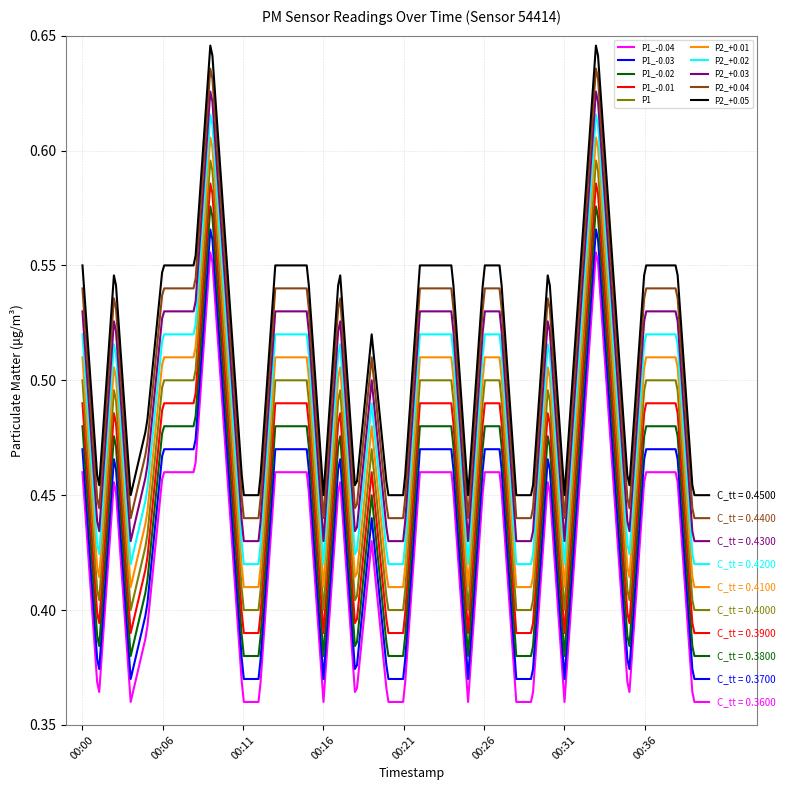

True or false: P1_-0.04 and P1_-0.02 cross at least once.

False